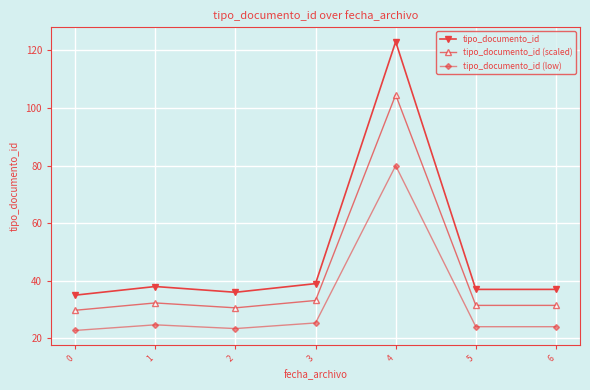

True or false: tipo_documento_id (scaled) and tipo_documento_id (low) intersect in this chart.

False